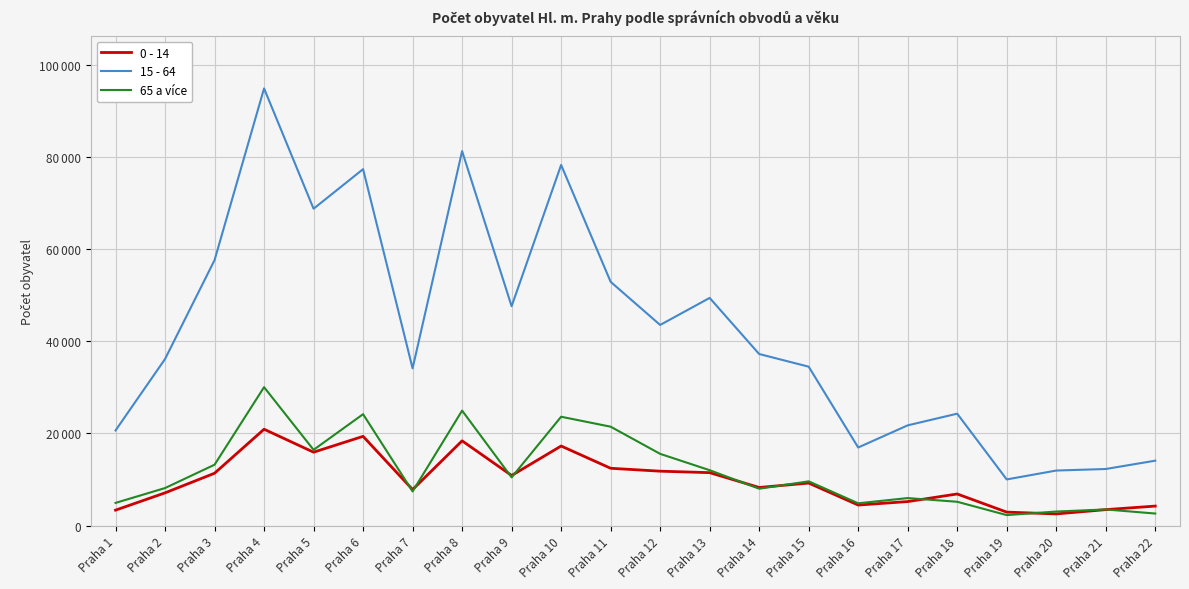

List the series in order of their peak value, lowest first.

0 - 14, 65 a více, 15 - 64